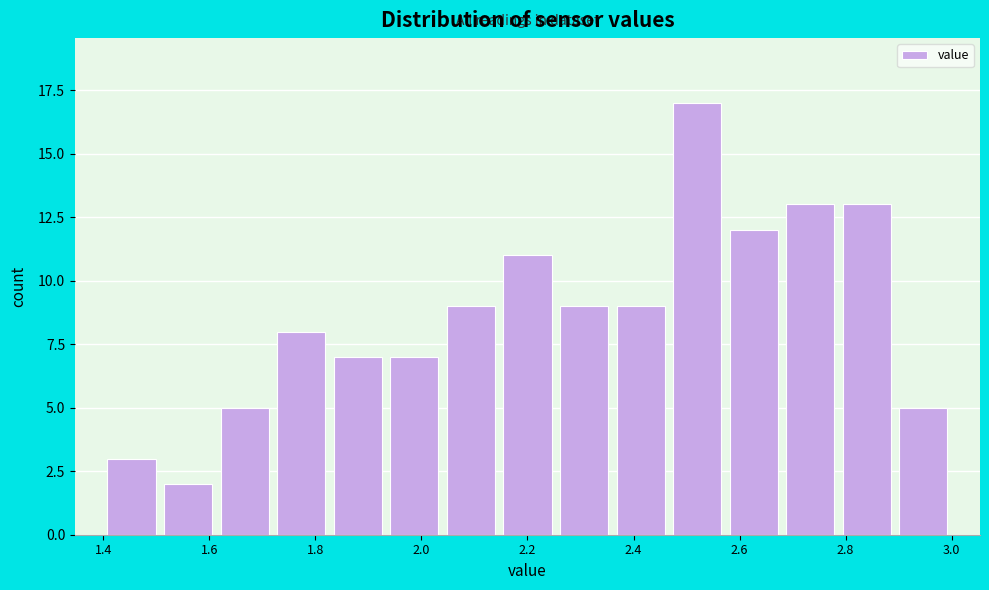

What is the height of the bar covering 1.62 to 1.72 on the x-axis? Neither the bar edges nor the heights are printed on the chart, so give them approximately, as read against the axes.

5